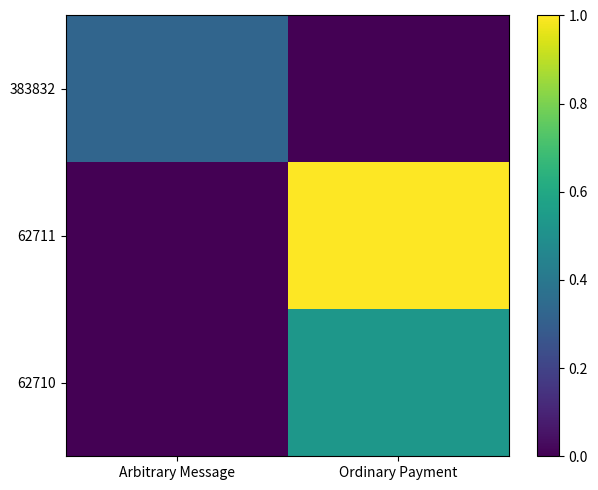

What is the total value across all series at Ordinary Payment?

1.5